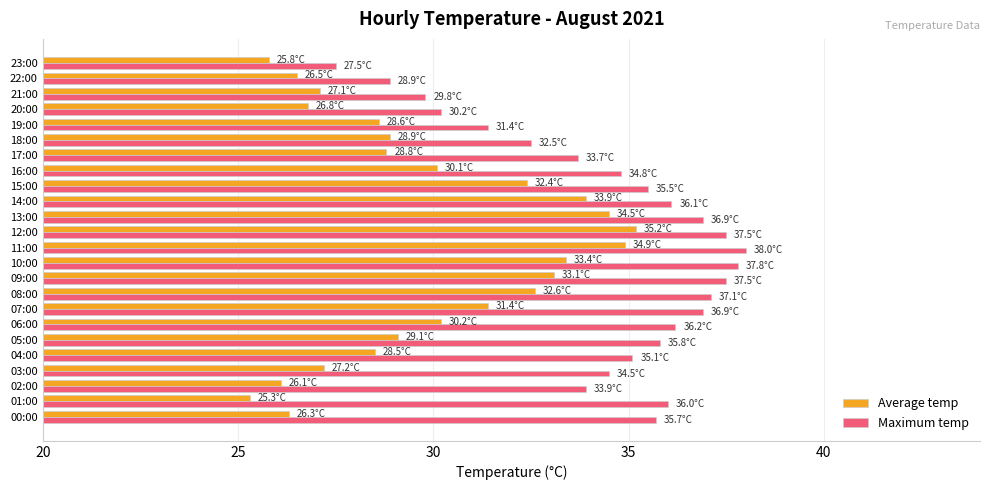

What are all the series names shown in the legend?

Average temp, Maximum temp